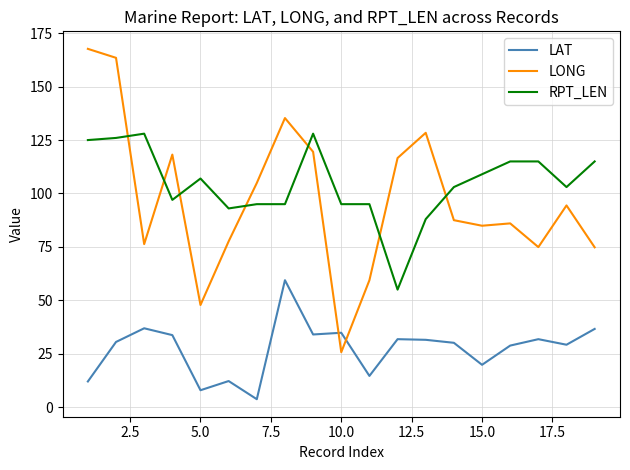

Which series has the largest range (max minus min)?

LONG